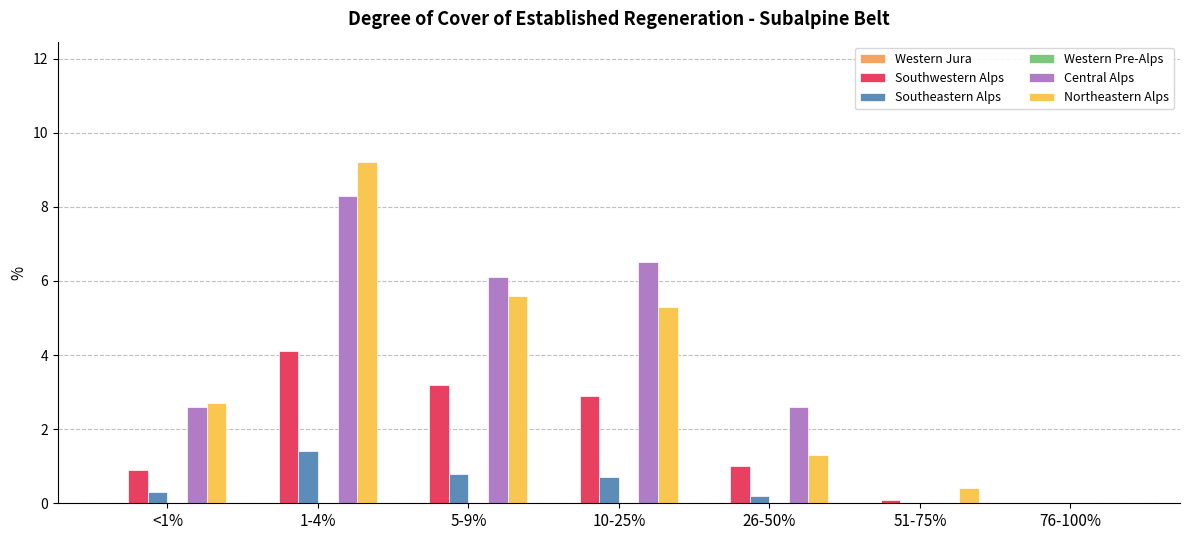

What is the difference between the maximum and second lowest values in the Southeastern Alps series?

1.4